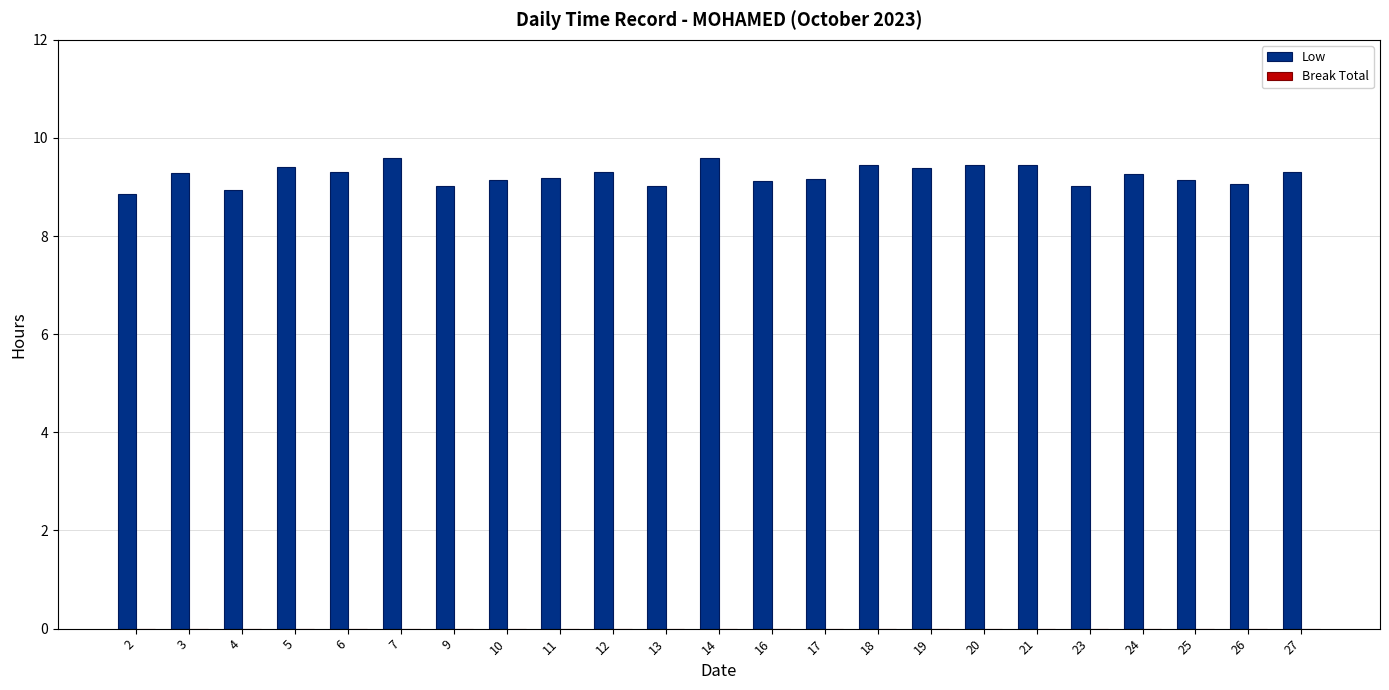

The value at 11 is 16.5. True or false?

False